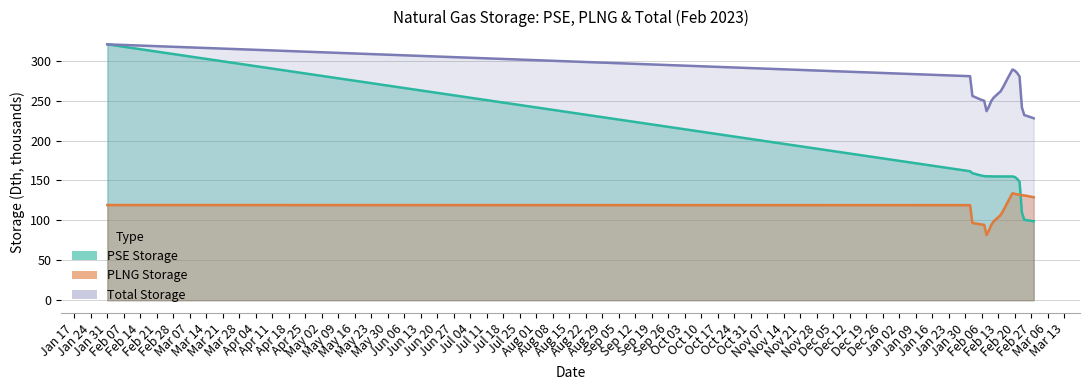

At how many categories does at least one series exceed 212?

29